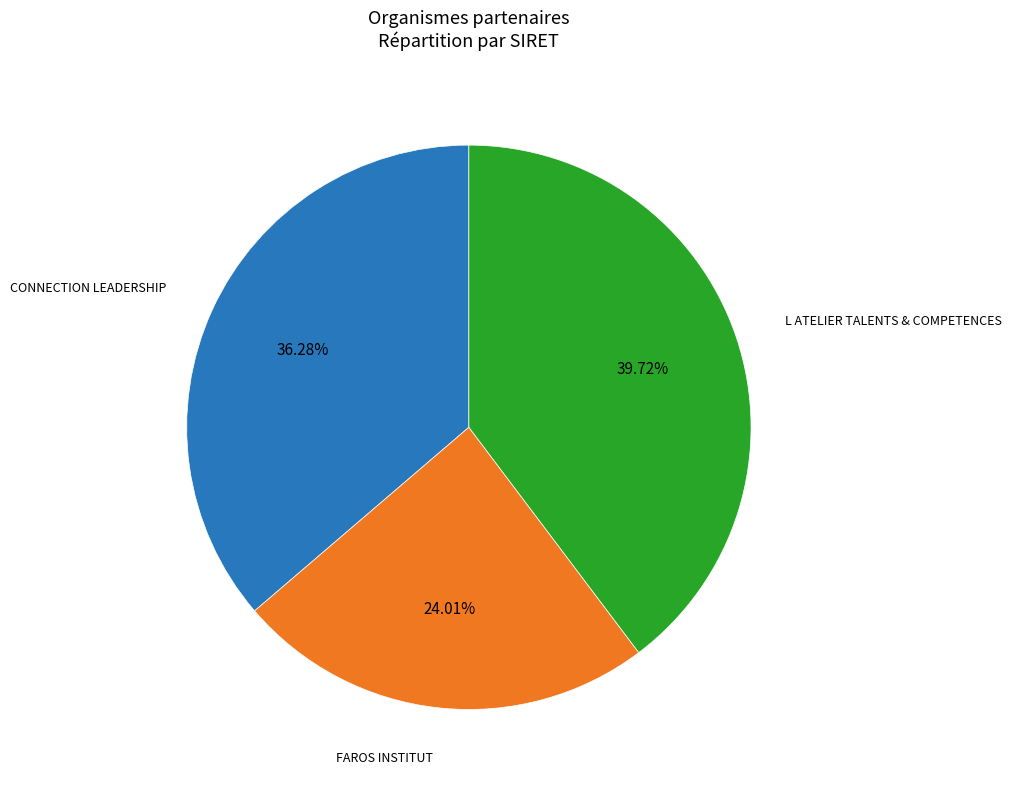

Does any single category account for the majority?

No